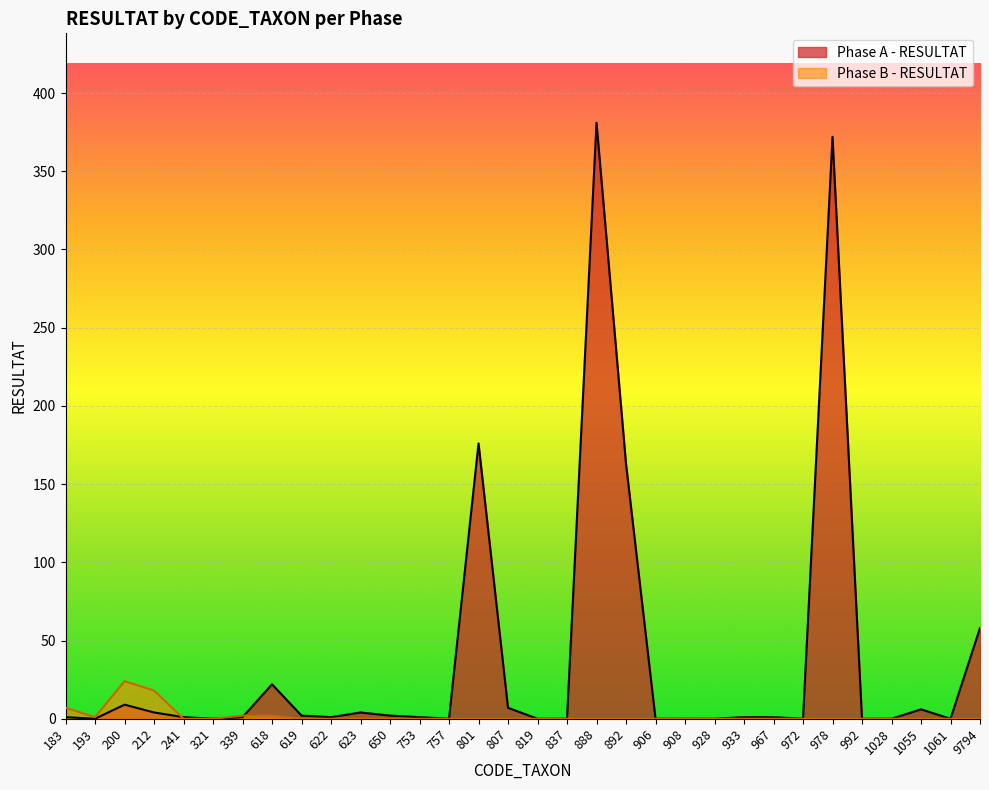

Which series has the largest total across all categories?

Phase A - RESULTAT